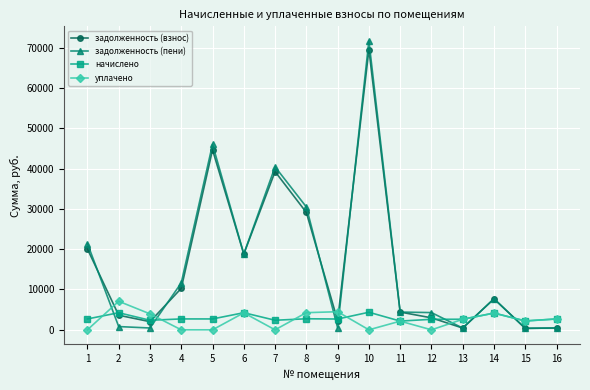

The value of задолженность (пени) at 8 is 45684.0. True or false?

False